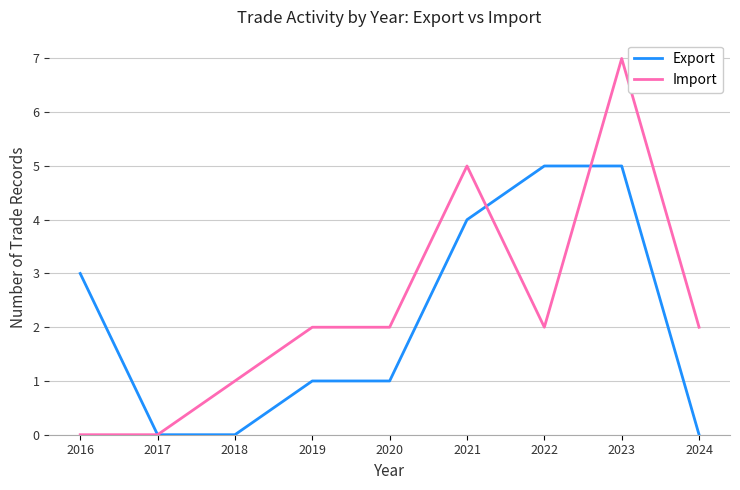

Between 2016 and 2017, which series saw the biggest shift?

Export